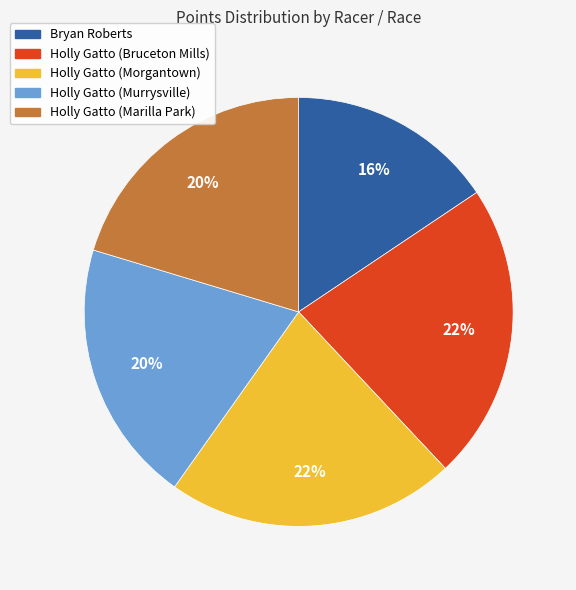

How many segments does this pie chart have?

5